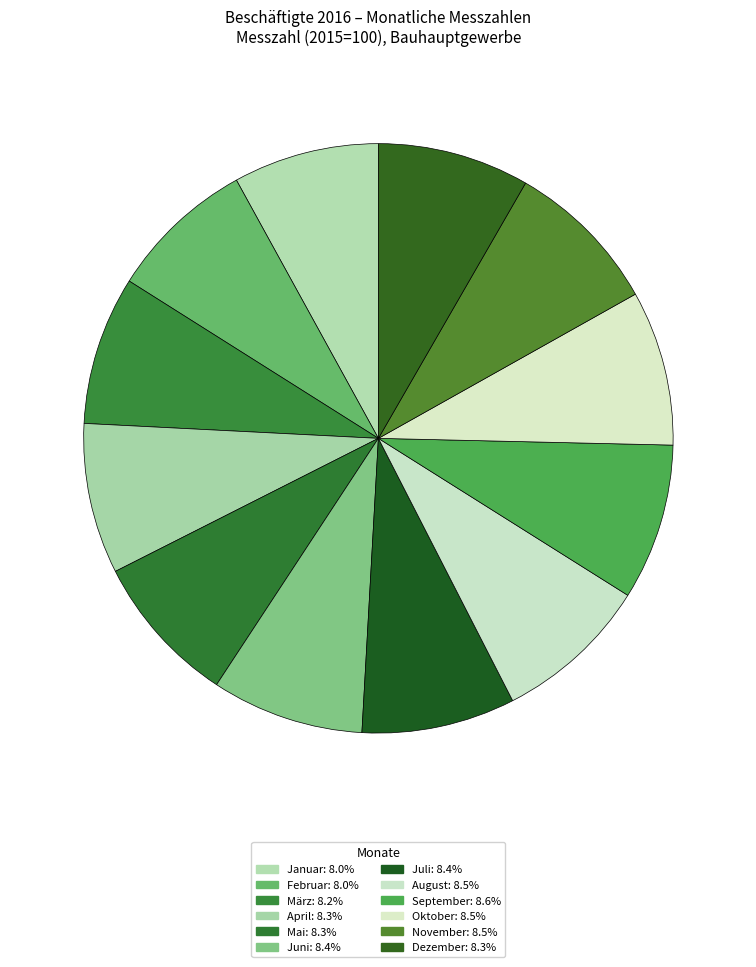

Count the number of slices in the pie.

12